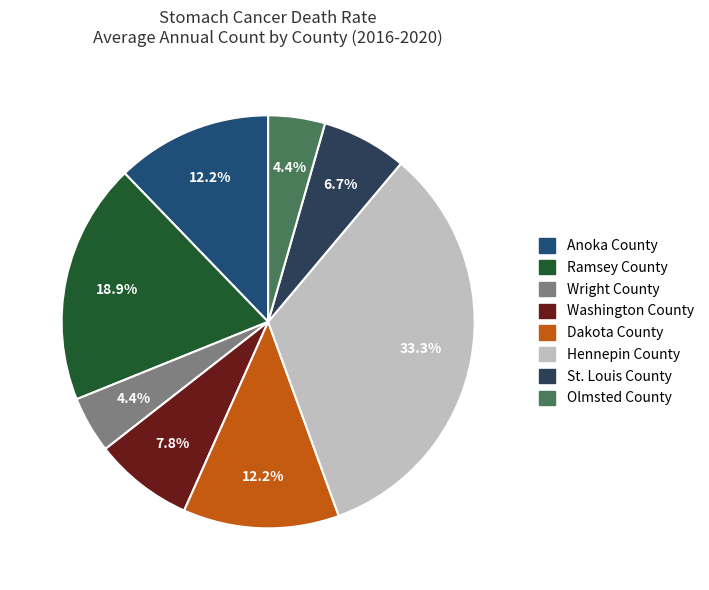

The Washington County slice represents 1% of the pie. True or false?

False